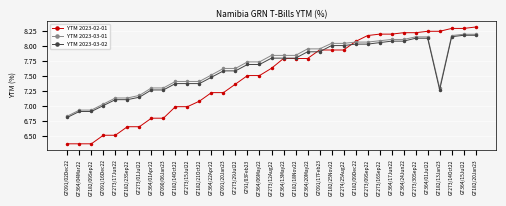

Which series changed the most between GT182/23Sep22 and GT182/20Jan23?

YTM 2023-02-01